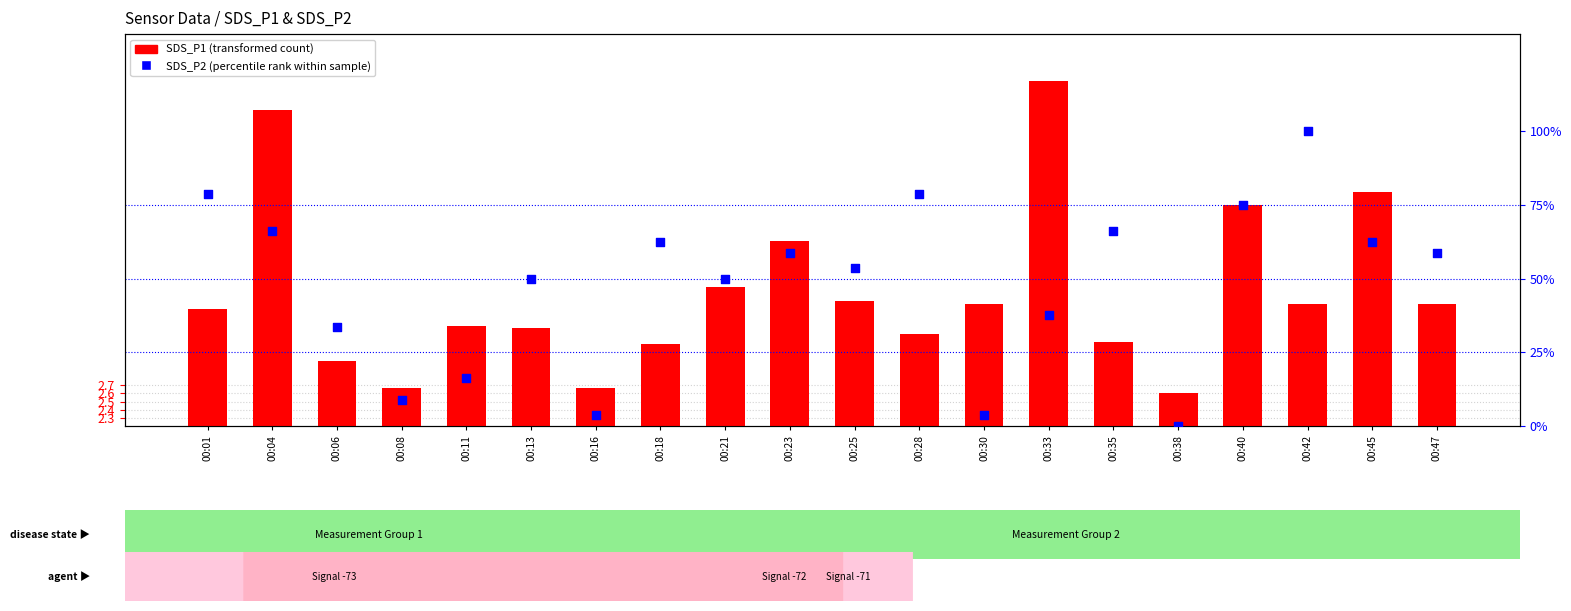

Which series has the widest spread of Y values?

SDS_P2 (percentile rank)